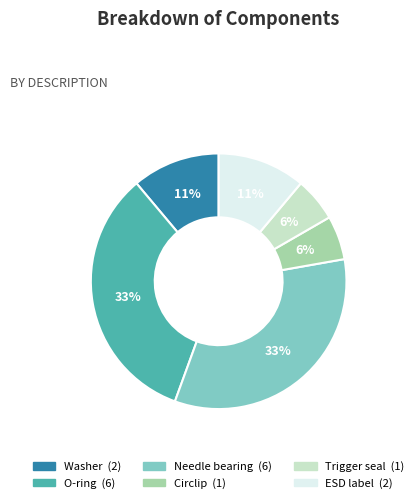

Combined, do Circlip and Washer account for over 50%?

No